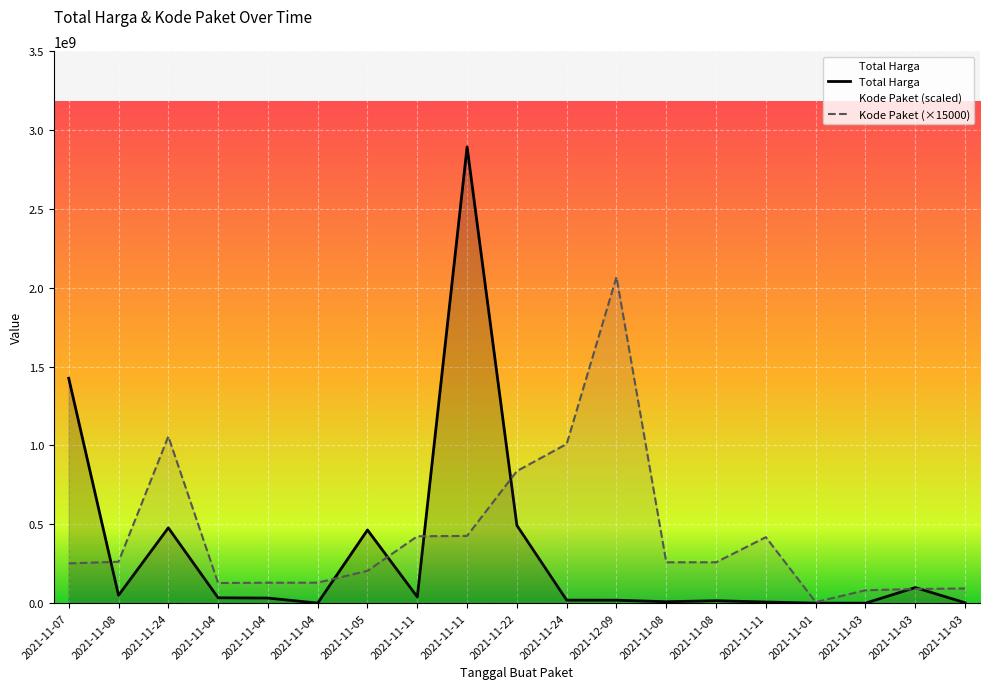

True or false: Total Harga has more than 0 interior local peaks.

True